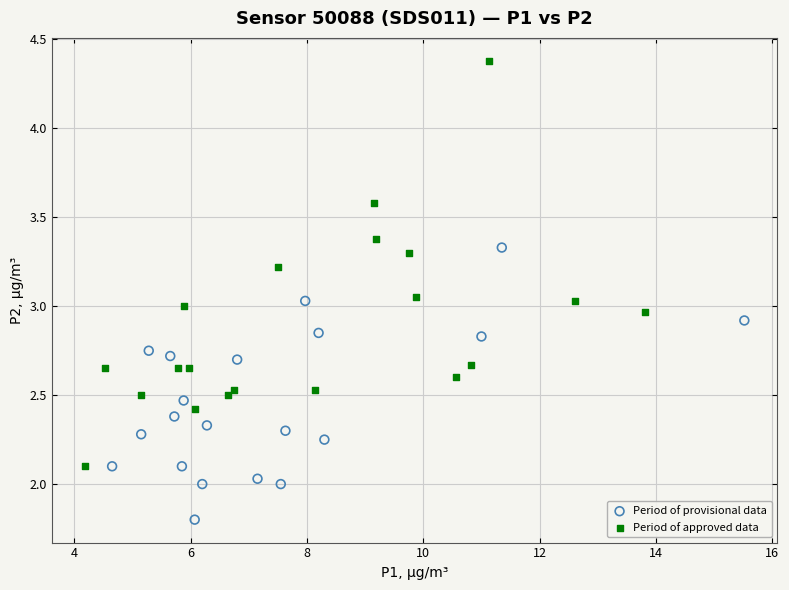

Which series reaches the maximum Y coordinate?

Period of approved data